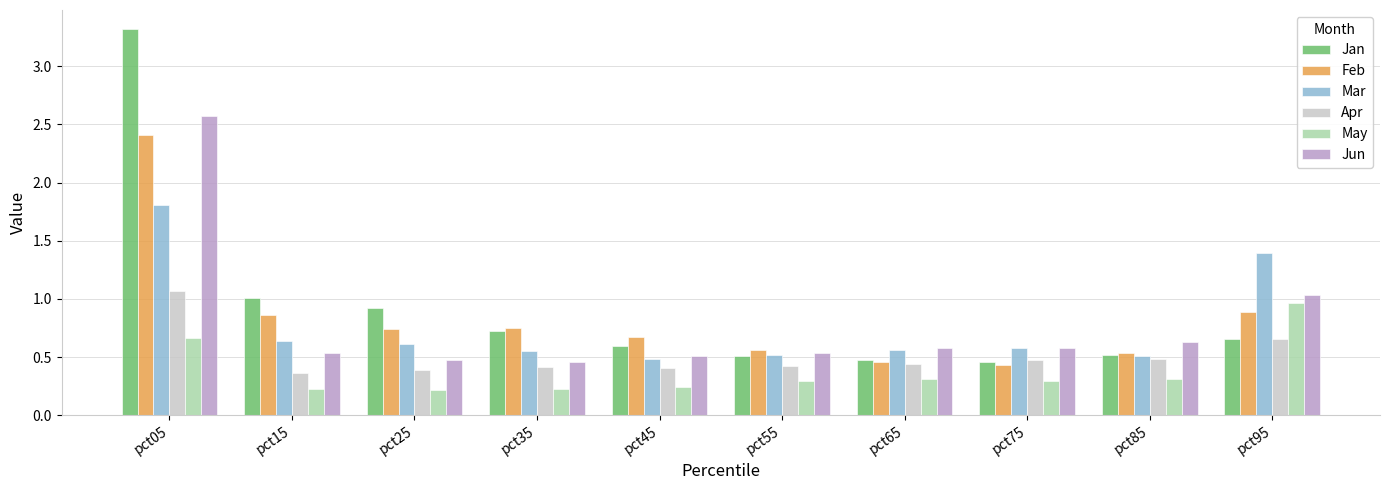

What is the difference between the highest and lowest values at pct75?

0.3